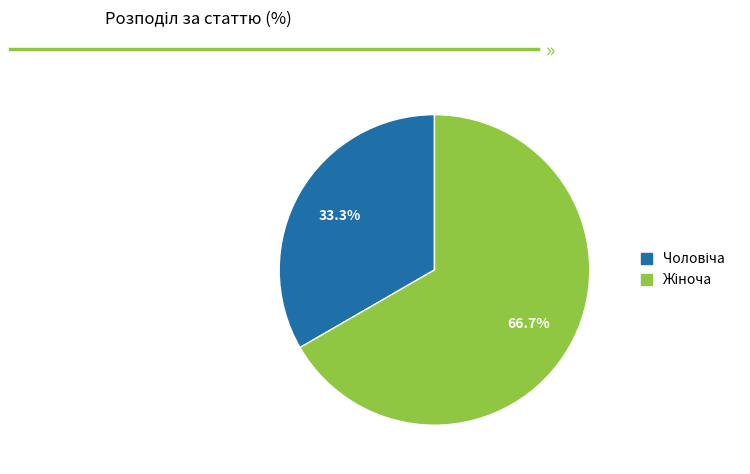

Is there any slice that represents more than half of the pie?

Yes